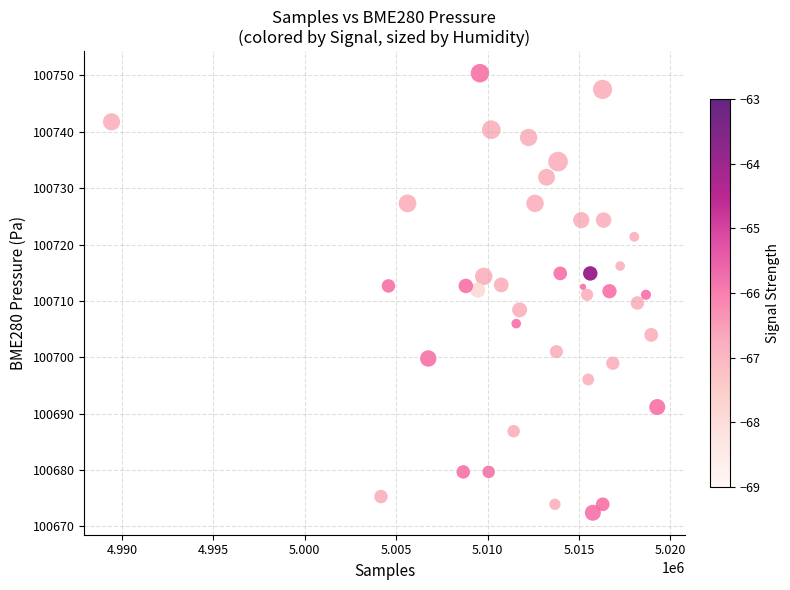

What is the range of X values (max minus min)?

29865.0